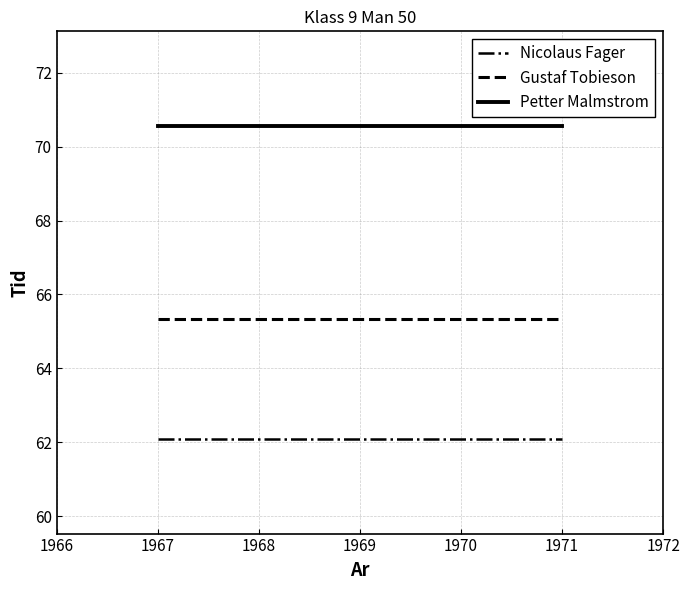

What is the minimum value shown in the chart?

62.1